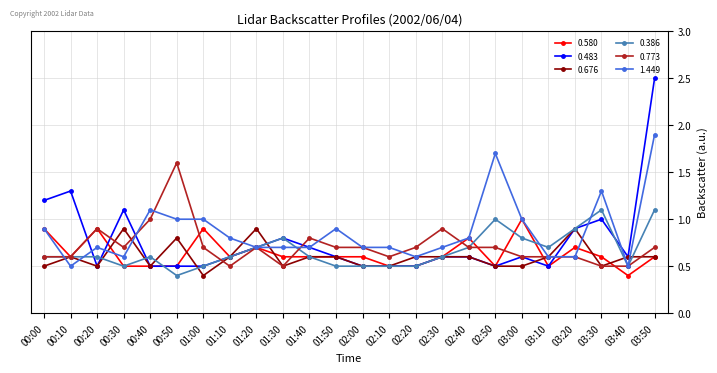

What is the label of the 22nd point from the left?

03:30